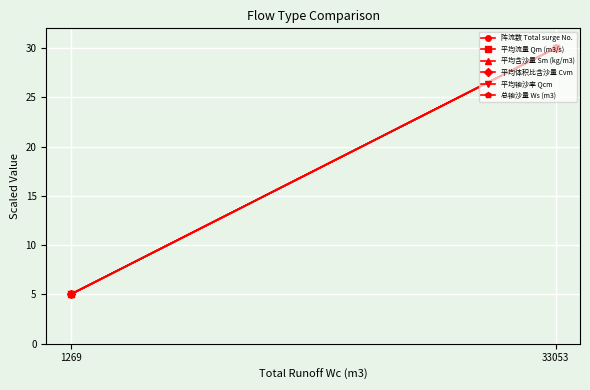

How many distinct data groups are displayed?

6